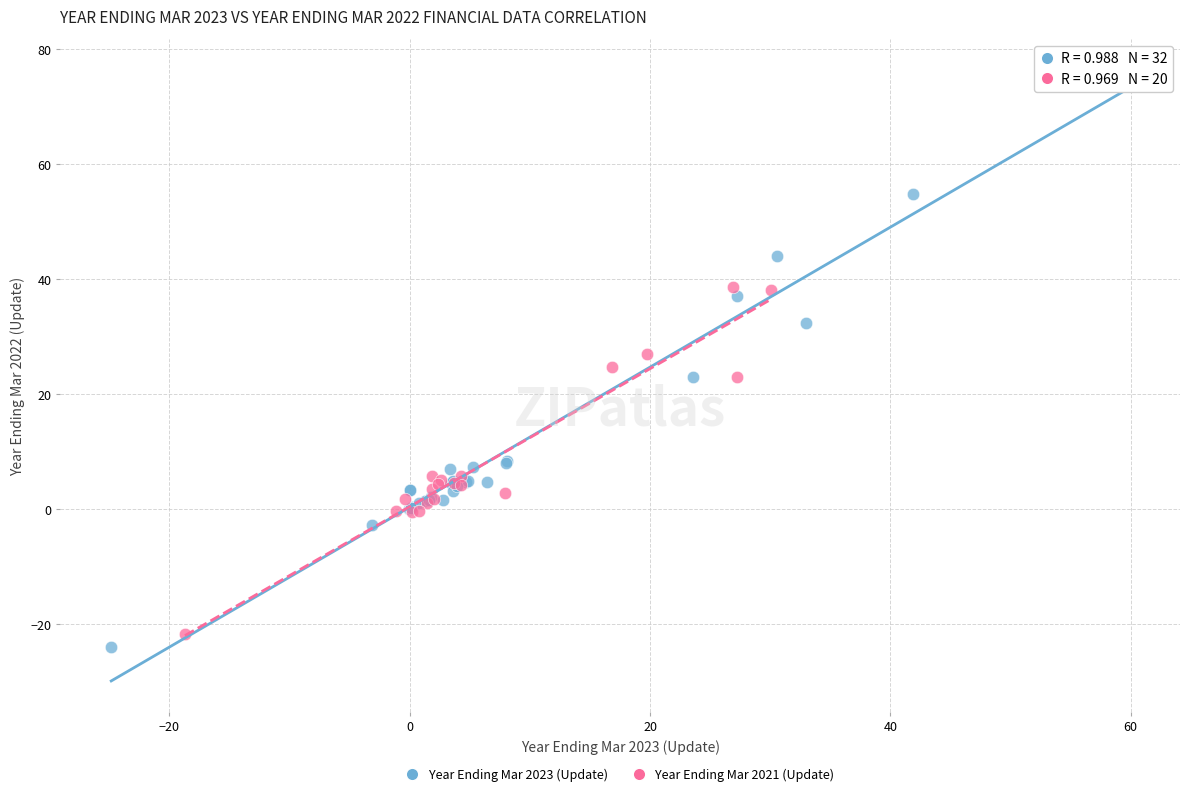

Which series reaches the maximum Y coordinate?

Year Ending Mar 2023 (Update)